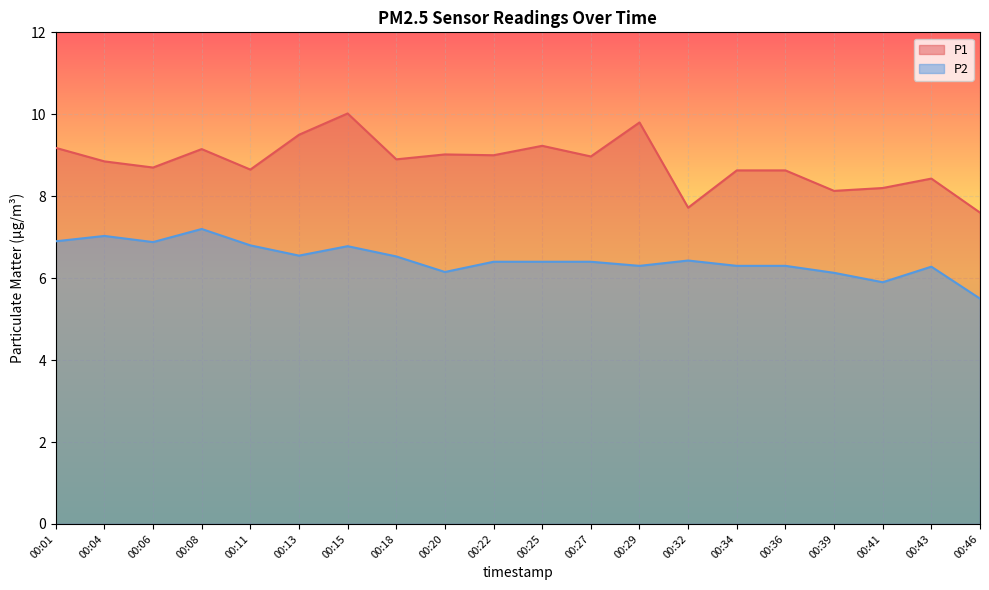

What is the difference between the highest and lowest values at 00:18?

2.4